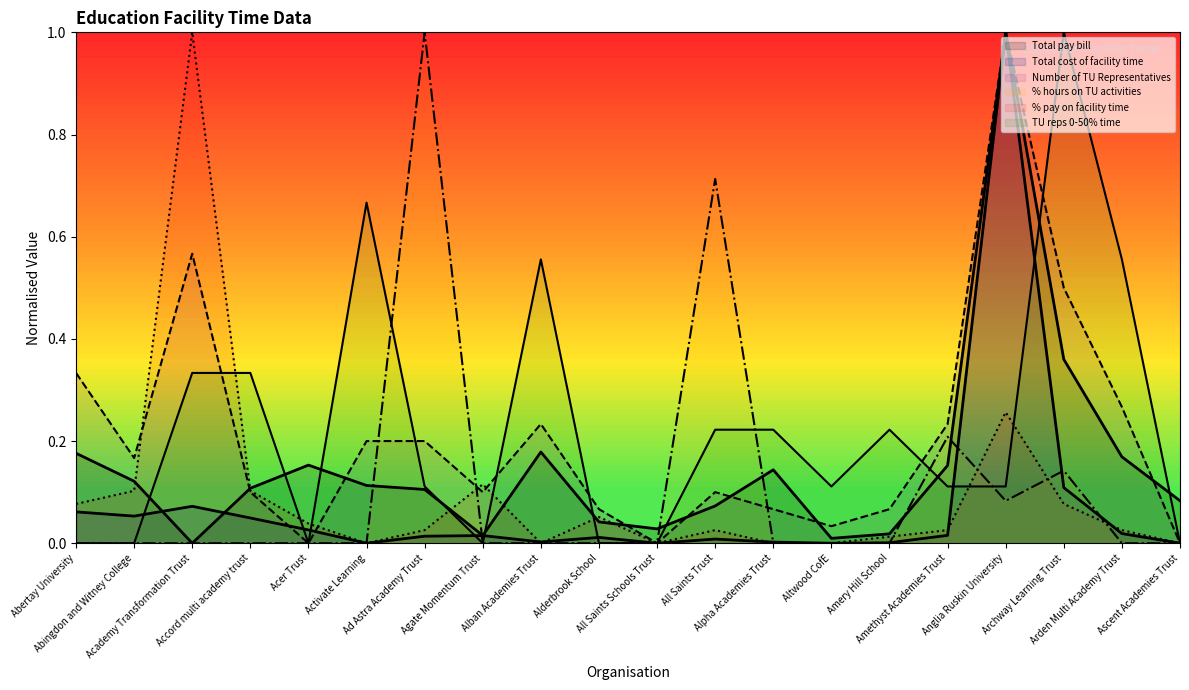

Rank the series at Academy Transformation Trust from highest to lowest value.

Percentage of pay spent on facility time, Number of TU Representatives, Number of TU reps spending 0-50%, Total cost of facility time, Total pay bill, Percentage of hours spent on TU activities